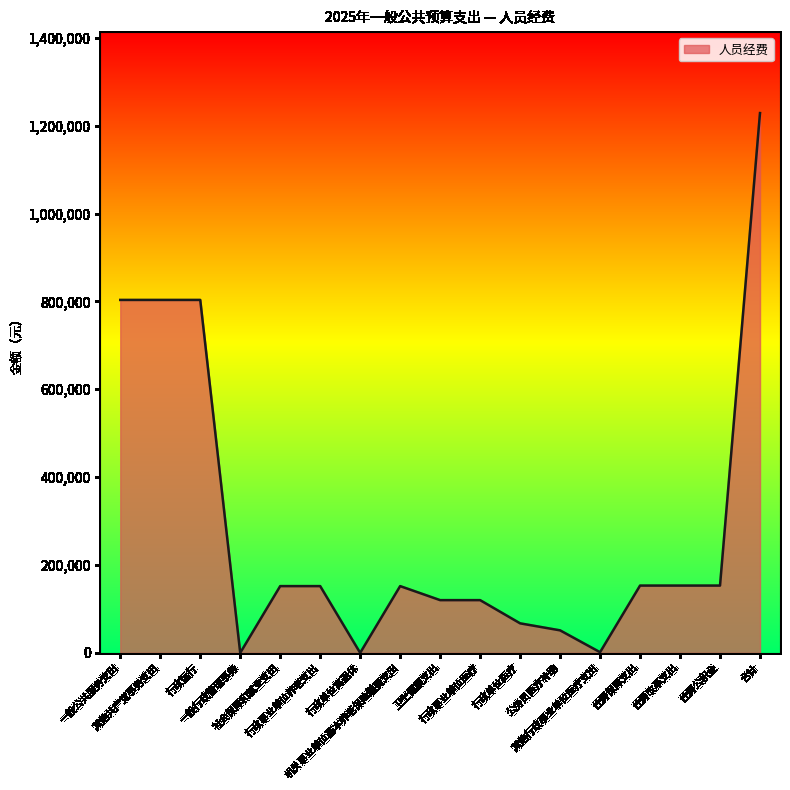

What is the sum of the values at 行政事业单位医疗 and 合计?

1348689